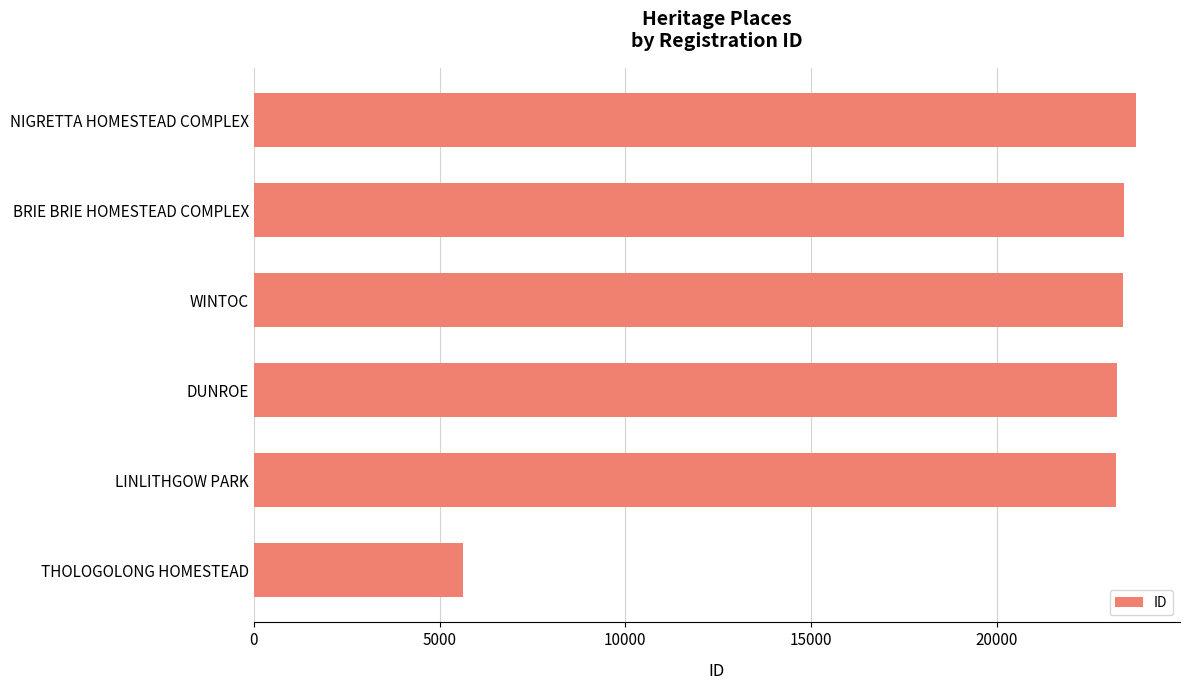

What is the minimum value shown in the chart?

5629